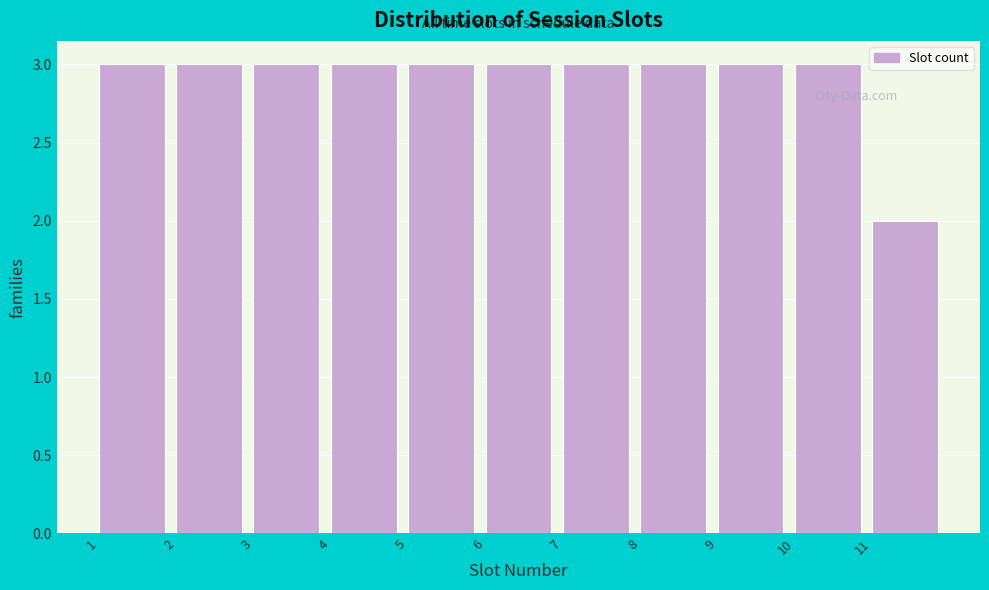

How tall is the bar that spans 5 to 6 on the x-axis? The values are not printed on the chart, so give them approximately, as read against the axis.

3